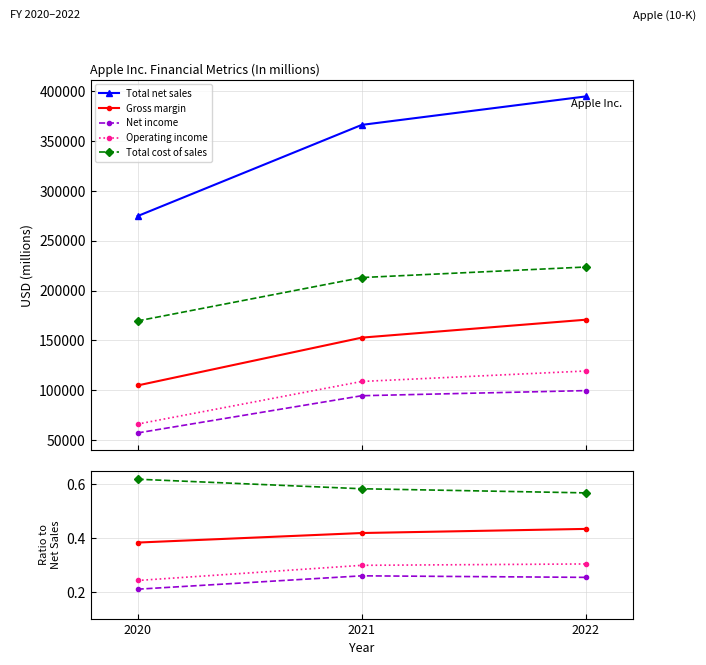

Read the Operating income value at 2022.

0.3